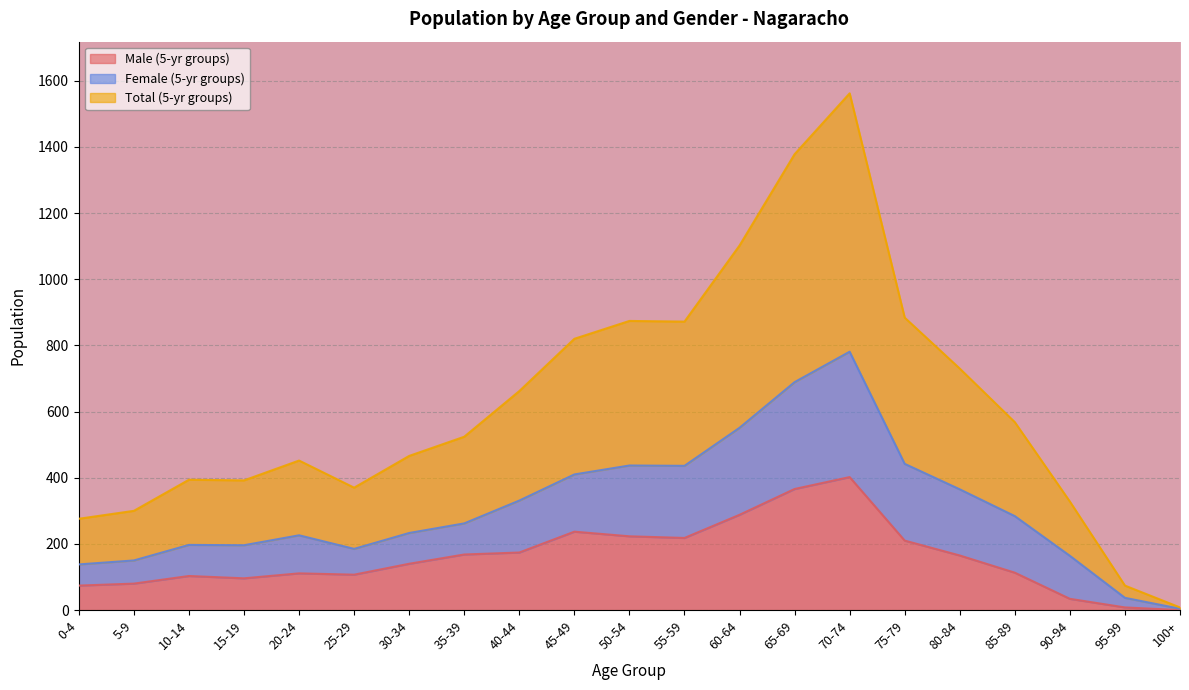

How many interior local peaks does the Male (5-yr groups) series have?

4